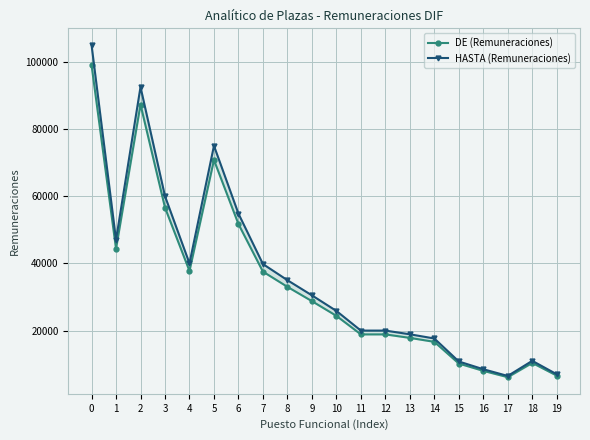

What is the lowest value of the DE (Remuneraciones) series?

6131.8